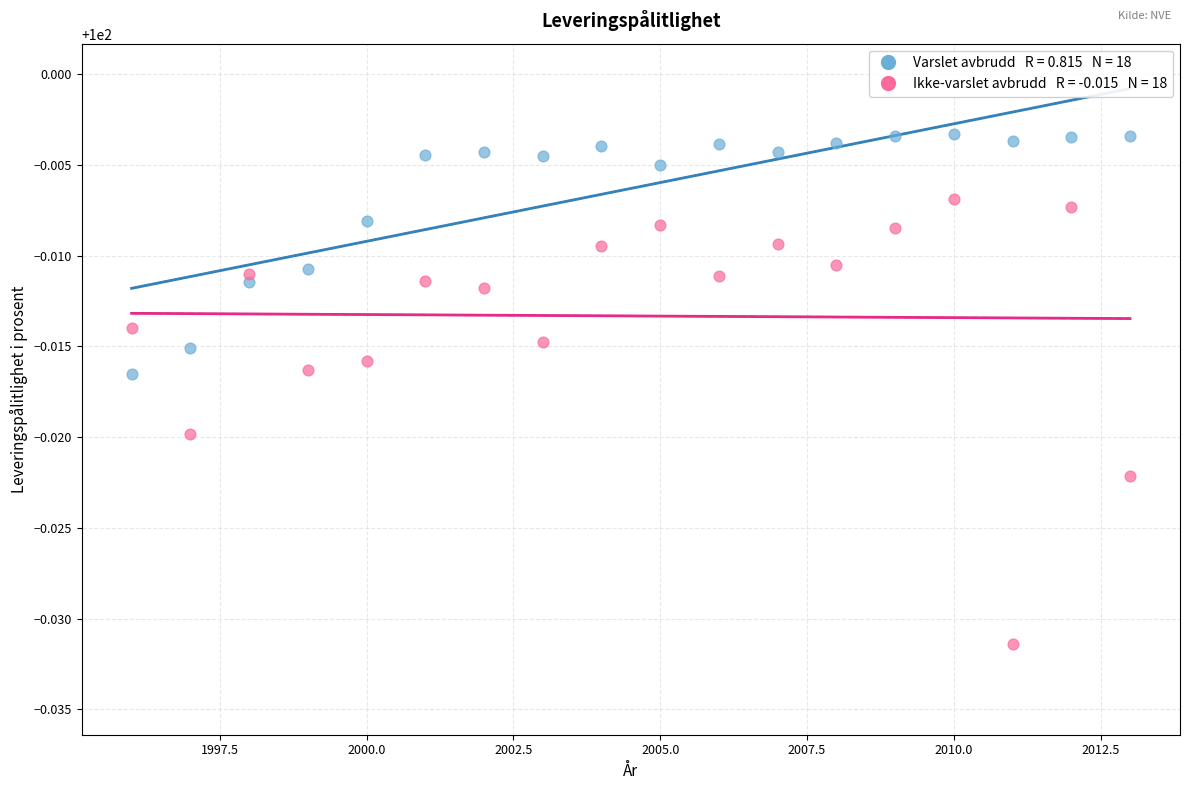

Across all data points, what is the range of X values (max minus min)?

17.0